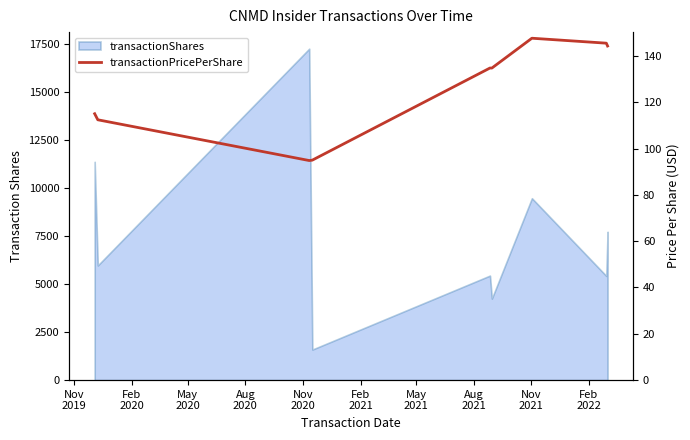

Is it true that the value at Feb
2020 is 25.6?

False